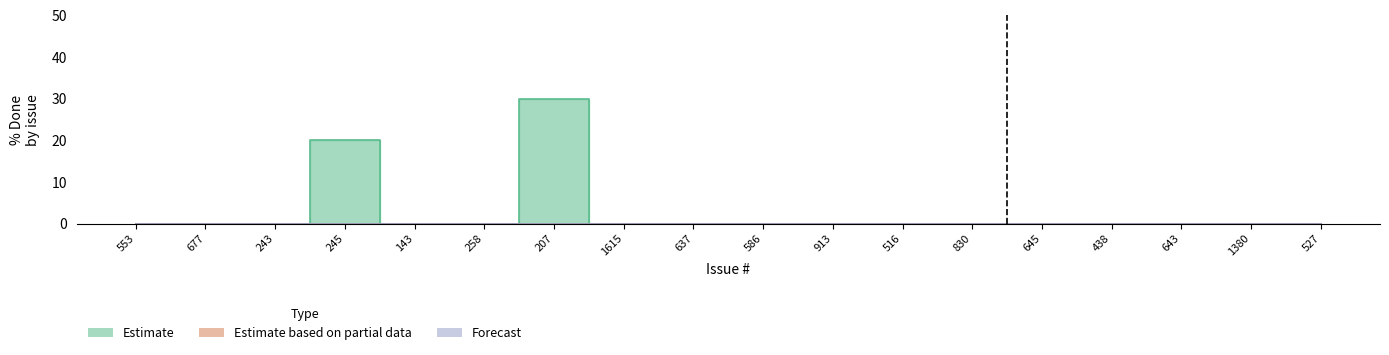

At which label is Forecast closest to 0?

553